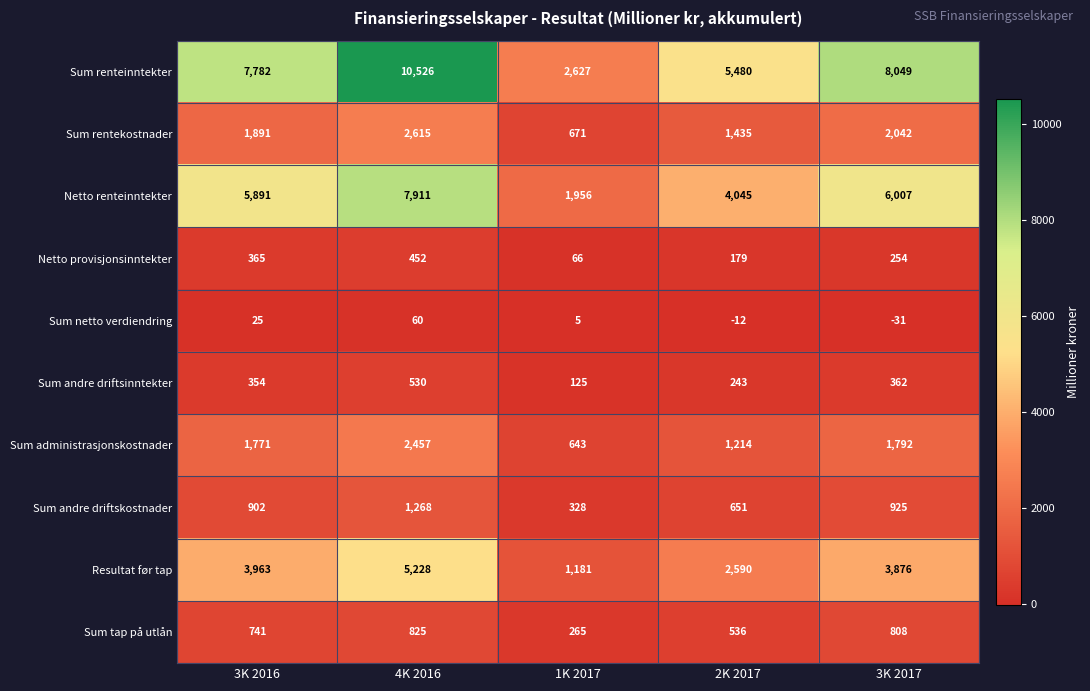

Count the number of categories in the chart.

5